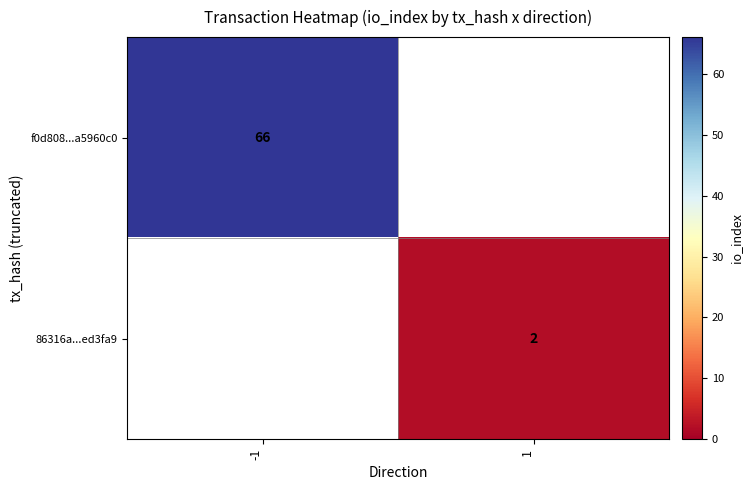

Between 1 and -1, which is larger?

-1